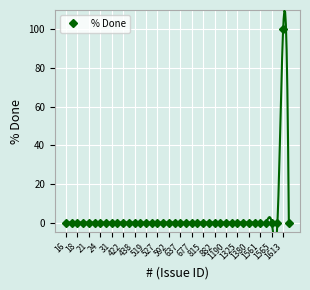

What is the sum of all values?

100